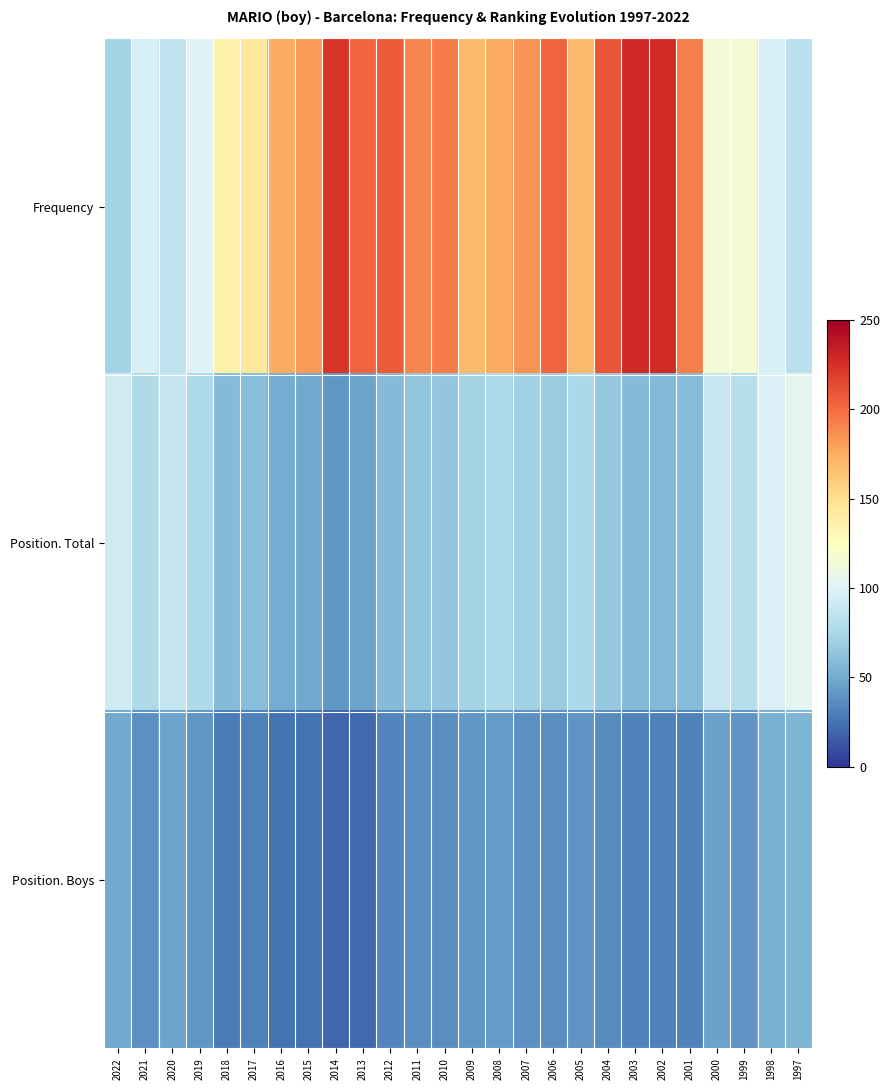

Reading left to right, list all the values displayed in this chart.

Frequency: 2022=73	2021=97	2020=85	2019=100	2018=135	2017=144	2016=175	2015=182	2014=223	2013=203	2012=207	2011=190	2010=194	2009=168	2008=175	2007=185	2006=204	2005=168	2004=209	2003=228	2002=227	2001=193	2000=115	1999=117	1998=97	1997=83
Position. Total: 2022=92	2021=77	2020=87	2019=77	2018=58	2017=60	2016=50	2015=49	2014=41	2013=46	2012=58	2011=64	2010=65	2009=73	2008=77	2007=71	2006=68	2005=76	2004=66	2003=58	2002=57	2001=59	2000=88	1999=81	1998=98	1997=104
Position. Boys: 2022=49	2021=38	2020=46	2019=41	2018=29	2017=31	2016=25	2015=25	2014=20	2013=21	2012=33	2011=37	2010=37	2009=41	2008=42	2007=38	2006=37	2005=40	2004=36	2003=32	2002=31	2001=32	2000=45	1999=40	1998=52	1997=55